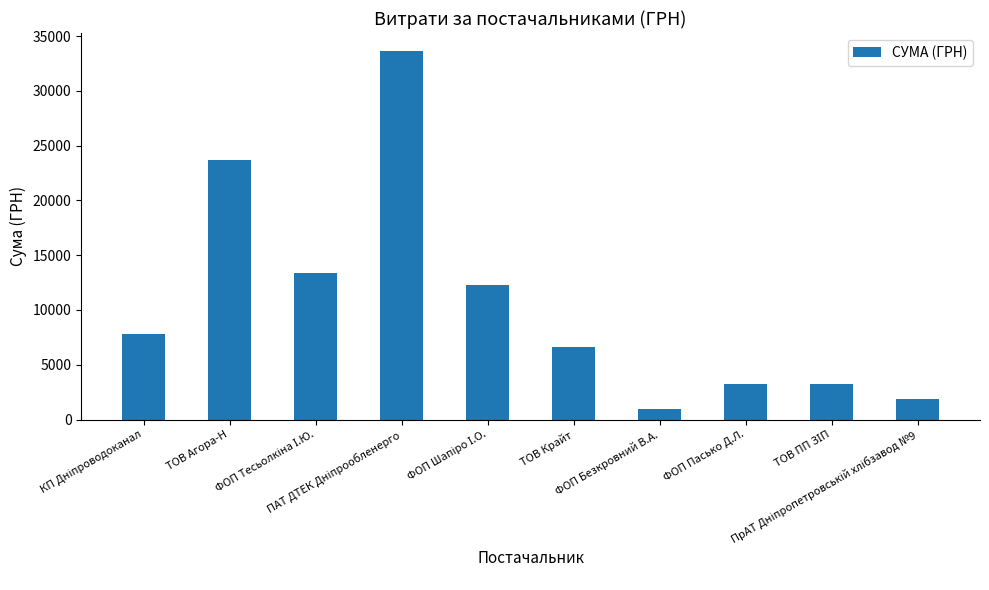

What is the value of the 10th bar from the left?

1890.0